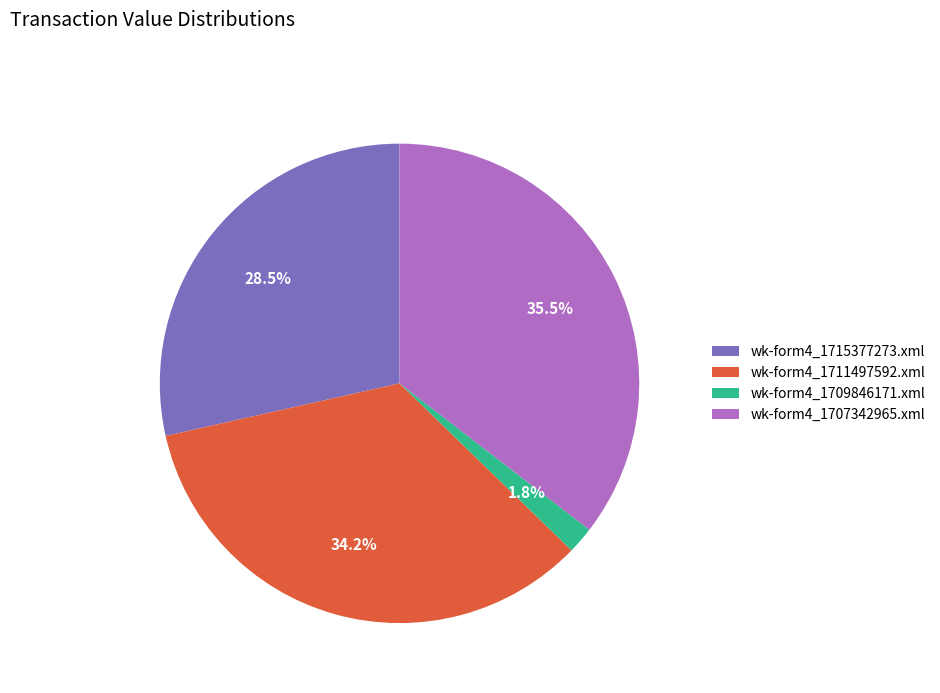

What is the ratio of the value at wk-form4_1711497592.xml to the value at wk-form4_1715377273.xml?

1.2